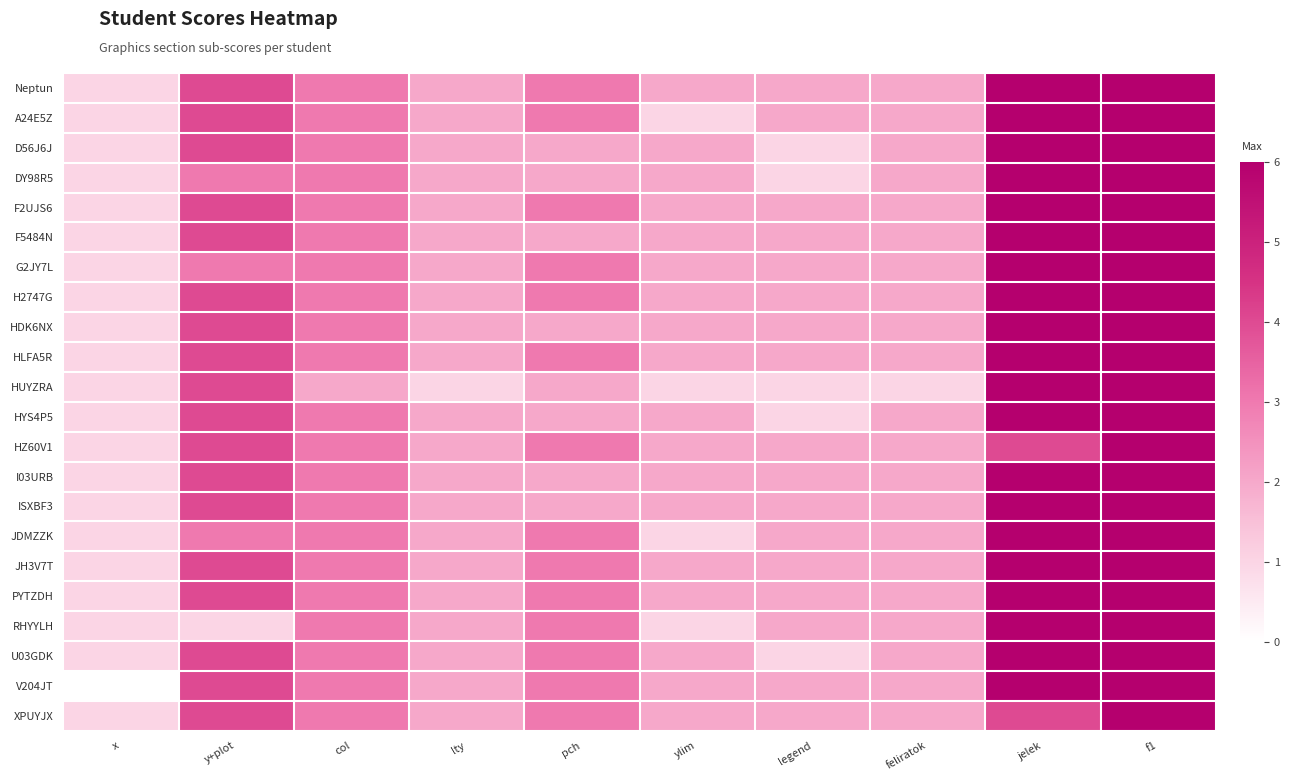

Between legend and y+plot, which is larger?

y+plot